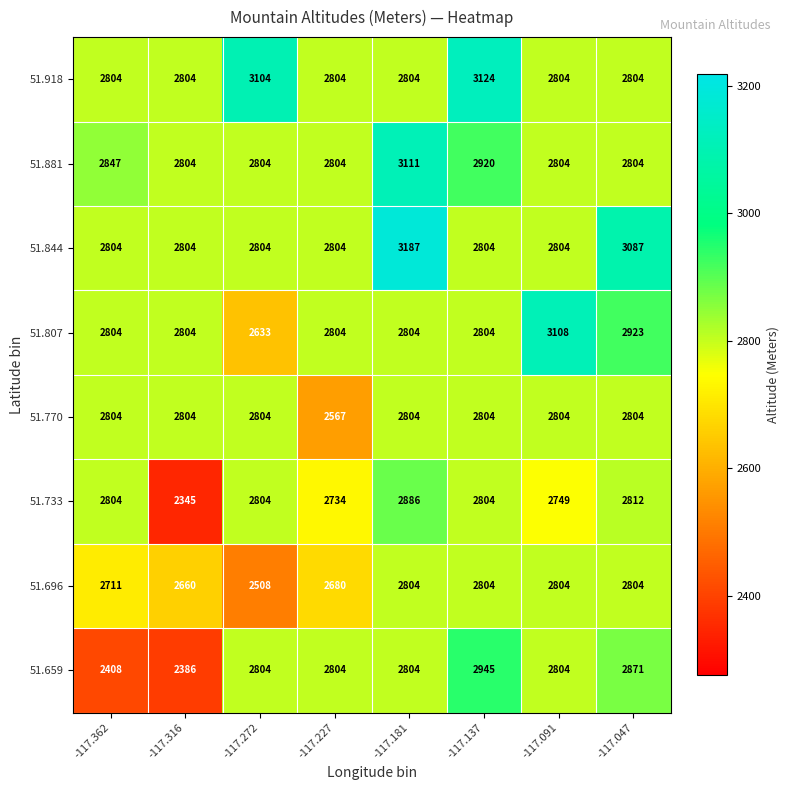

Which series has the largest total across all categories?

51.844